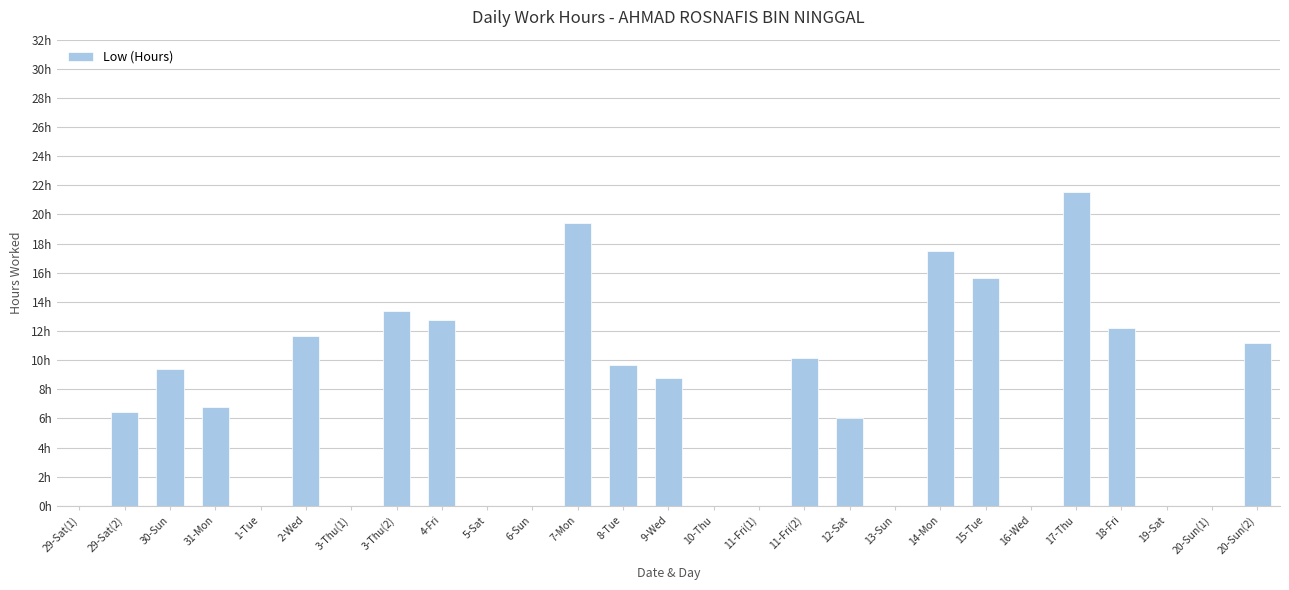

The value at 11-Fri(2) is 10.2. True or false?

True